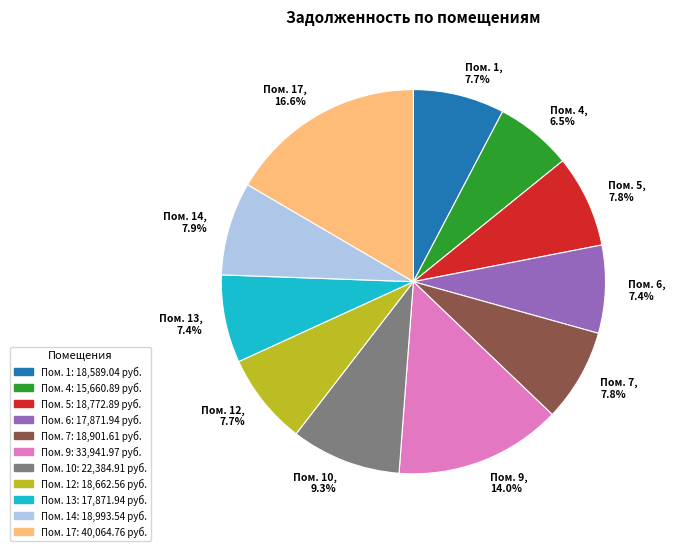

Between Пом. 9 and Пом. 12, which is larger?

Пом. 9